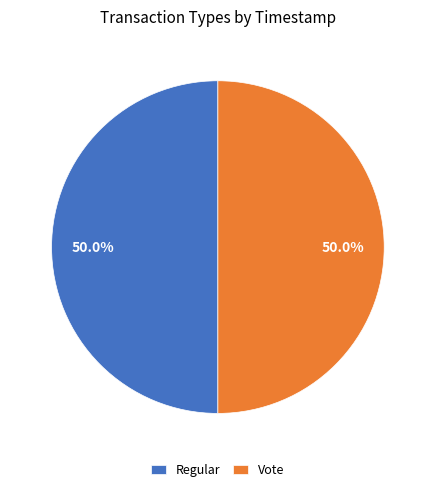

What portion of the pie excludes Regular?

50.0%